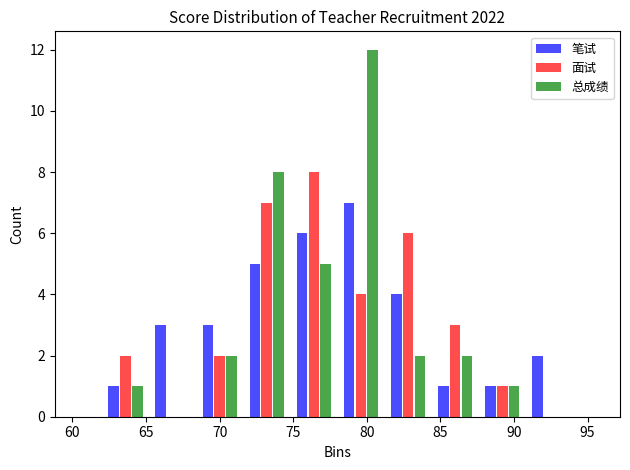

What is the height of the 面试 bar covering 74.8 to 78.0 on the x-axis? Neither the bar edges nor the heights are printed on the chart, so give them approximately, as read against the axes.

8